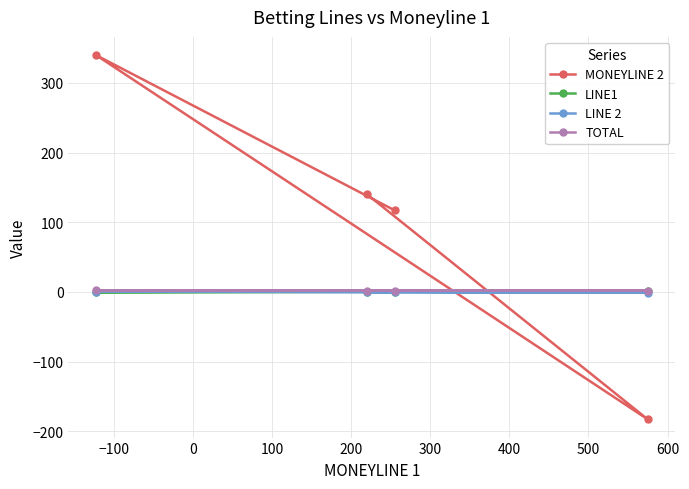

Which series has the largest total across all categories?

MONEYLINE 2